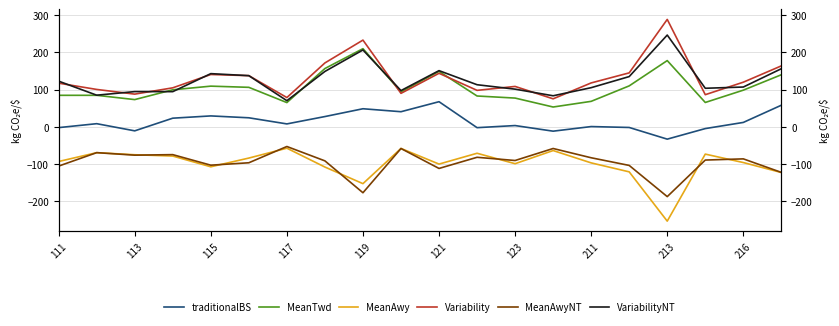

Reading left to right, extract all data points from this chart.

traditionalBS: -1.9	8.6	-10.6	23.4	29.4	24.4	8.0	27.7	48.7	40.7	67.6	-2.1	3.6	-11.5	0.9	-1.6	-32.9	-4.5	12.0	58.1
MeanTwd: 84.7	84.7	73.2	99.5	109.3	106.1	65.2	156.5	209.8	94.0	148.8	82.9	77.3	53.3	68.5	110.0	177.8	65.5	98.5	139.8
MeanAwy: -92.8	-69.1	-74.7	-78.2	-107.0	-83.6	-57.1	-107.7	-152.2	-57.8	-99.7	-70.7	-98.7	-63.5	-96.5	-120.6	-252.8	-73.0	-95.6	-122.4
Variability: 117.3	100.5	87.9	104.8	140.5	137.4	78.7	171.5	232.8	90.0	143.8	98.0	108.5	75.3	117.9	144.9	288.2	86.4	119.9	163.6
MeanAwyNT: -105.1	-69.1	-75.8	-74.4	-102.7	-96.2	-52.6	-91.1	-176.6	-58.0	-111.4	-81.5	-90.1	-58.0	-82.8	-103.3	-187.0	-89.0	-85.8	-122.0
VariabilityNT: 122.7	85.0	94.7	94.5	142.8	137.4	70.3	148.7	206.3	97.4	150.9	113.1	101.2	83.4	105.2	134.9	246.3	103.6	106.9	156.0